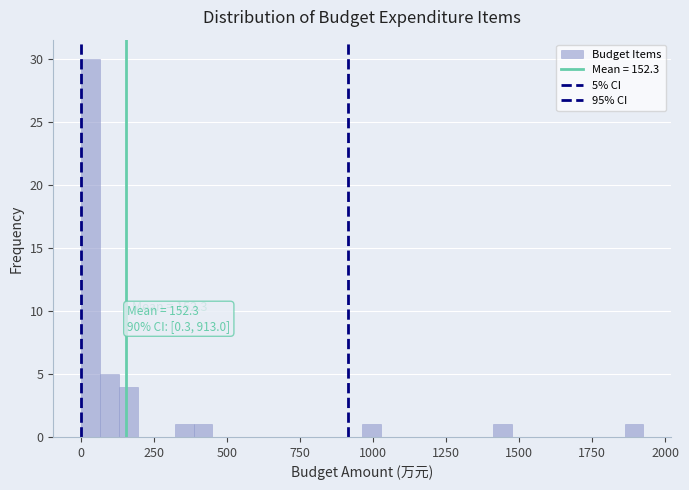

Read against the x-axis, roughly where is the centre of the tallest bar?

50